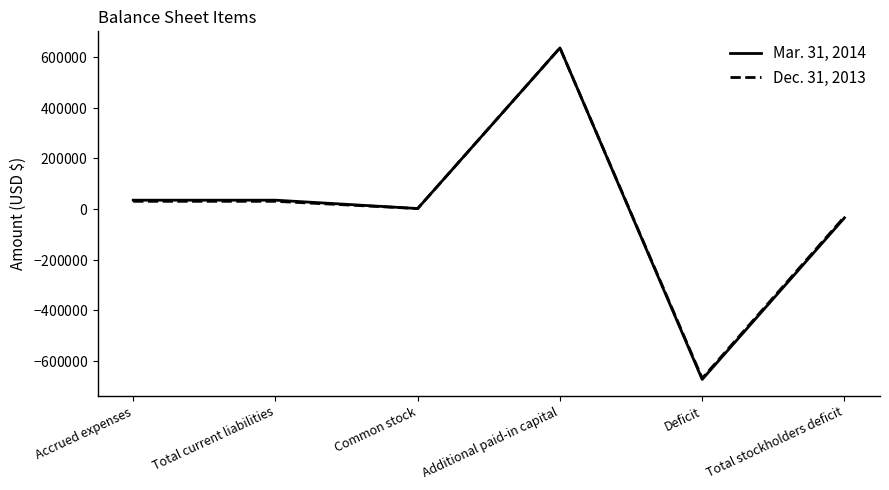

The value of Mar. 31, 2014 at Accrued expenses is 35000. True or false?

True